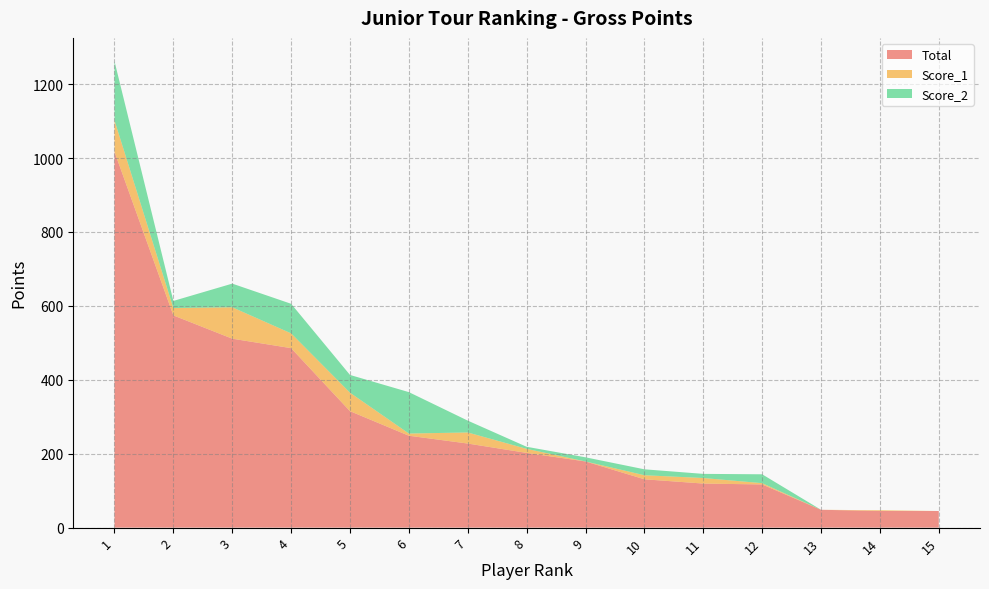

Reading left to right, what are all the values shown in this chart?

Total: 1017.0	574.2	511.2	485.6	315.1	248.6	227.5	202.2	179.1	130.8	119.2	116.8	48.3	45.0	45.0
Score_1: 85.0	20.0	85.0	40.0	50.0	6.0	30.0	11.0	0.0	11.0	15.0	3.5	0.0	2.0	0.0
Score_2: 160.0	19.2	64.0	80.0	48.0	112.0	32.0	5.6	11.2	16.0	11.2	24.0	0.0	0.0	0.0